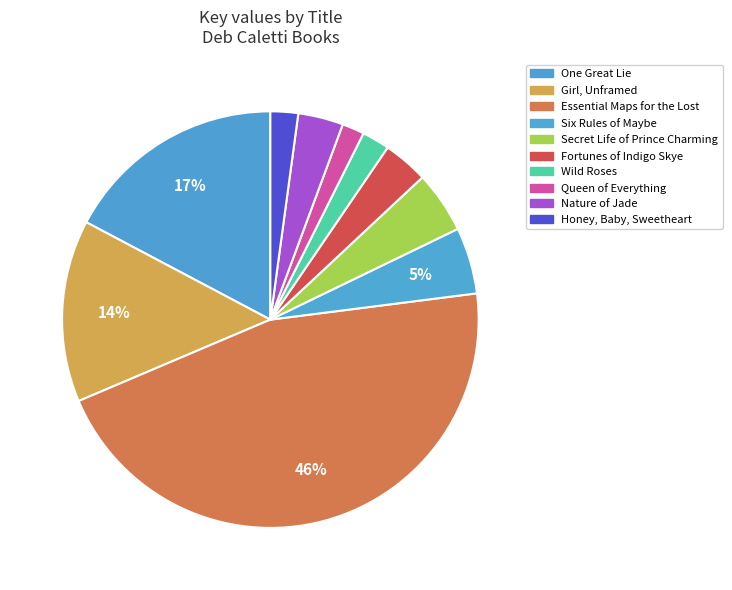

The Girl, Unframed slice represents 14% of the pie. True or false?

True